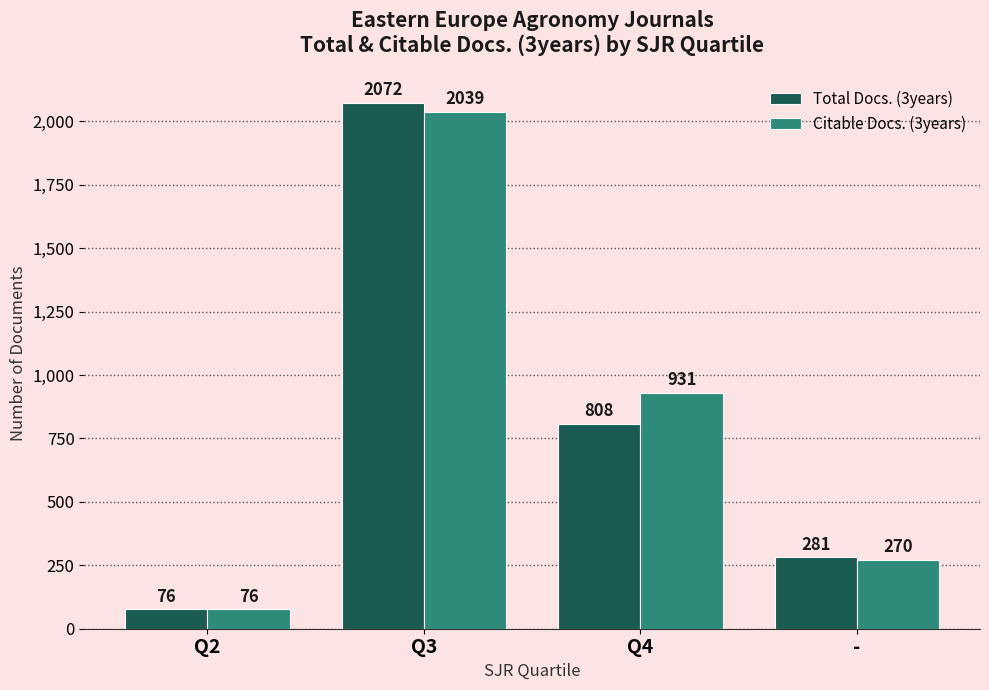

At which label is Total Docs. (3years) closest to 1074?

Q4